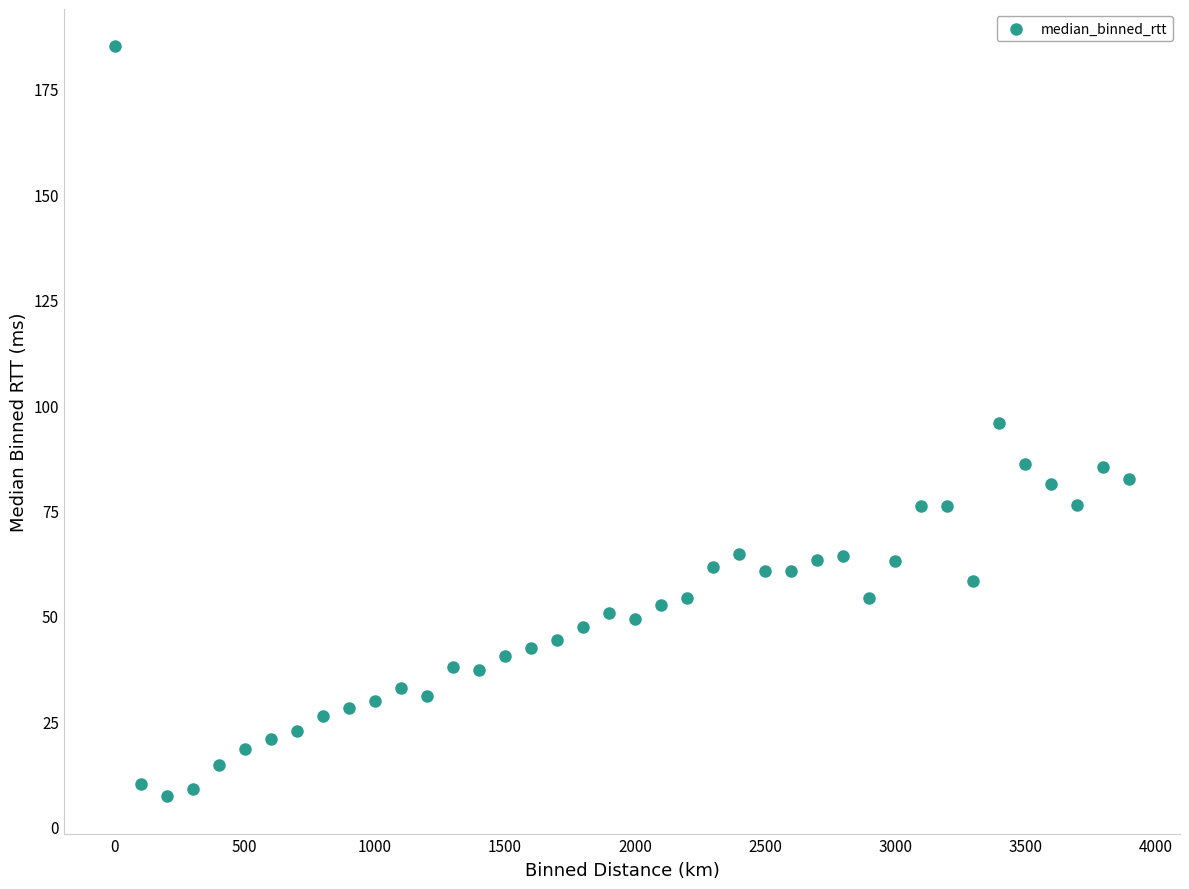

What is the range of Y values (max minus min)?

177.9